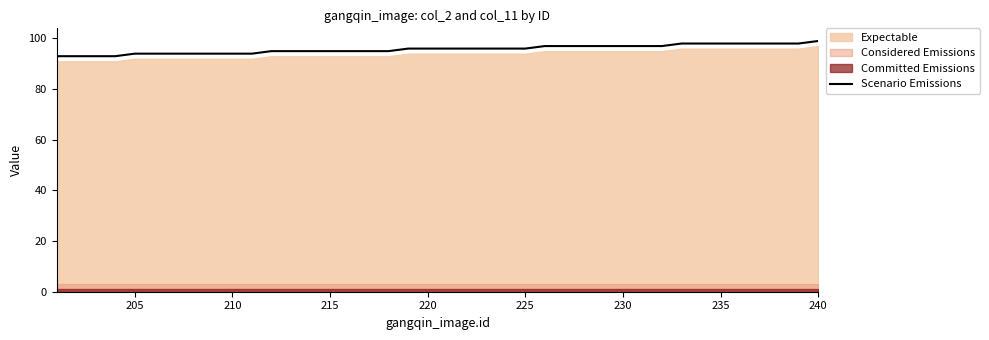

What is the minimum value for Scenario Emissions?

93